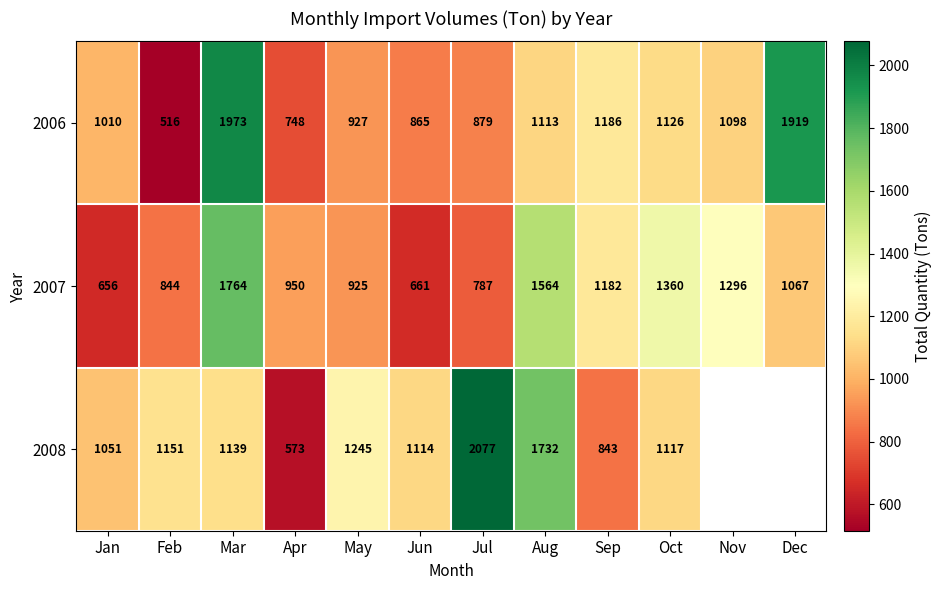

Rank the categories by 2007 value from highest to lowest.

Mar, Aug, Oct, Nov, Sep, Dec, Apr, May, Feb, Jul, Jun, Jan